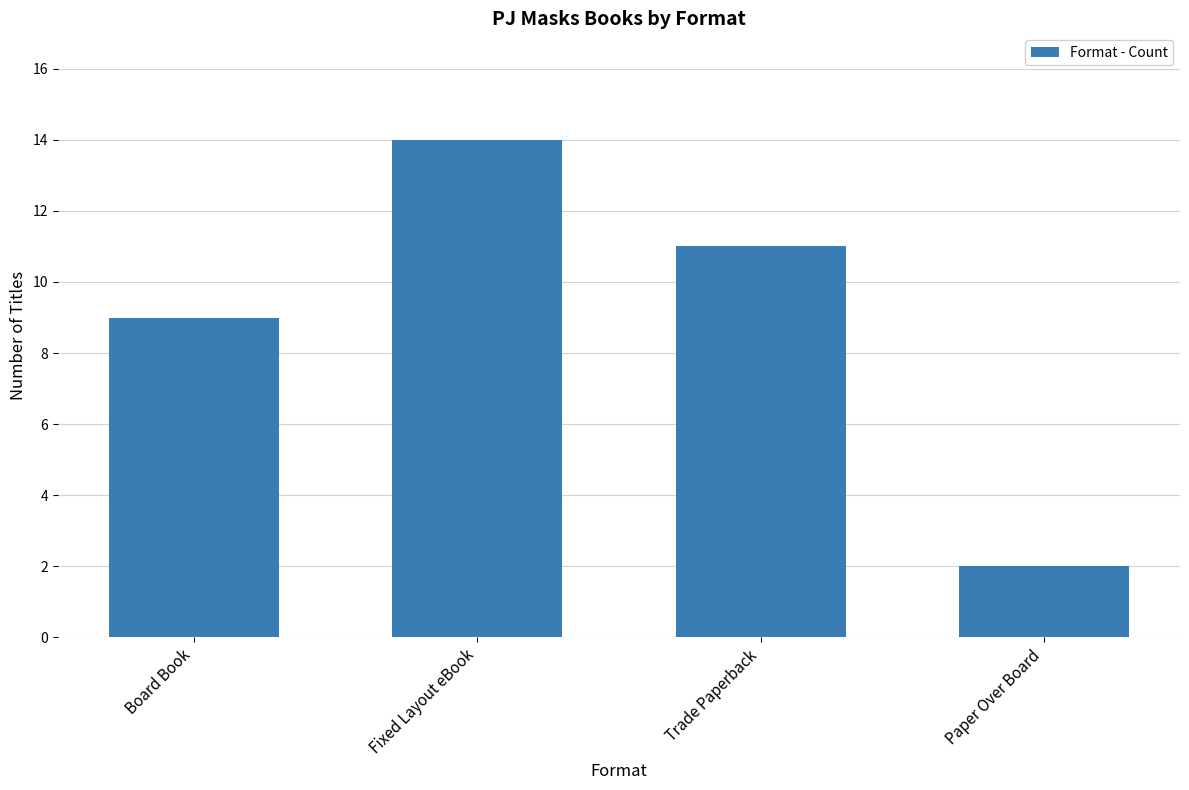

Rank the categories by value from lowest to highest.

Paper Over Board, Board Book, Trade Paperback, Fixed Layout eBook